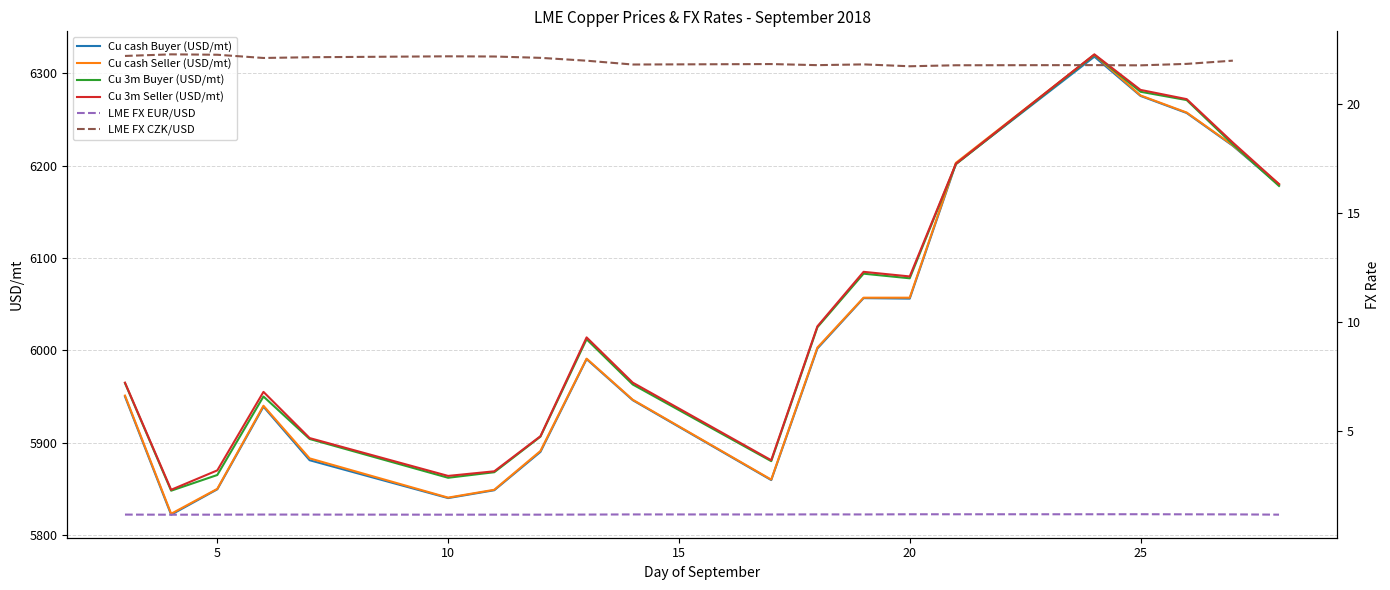

What is the highest value of the Cu cash Buyer (USD/mt) series?

6318.0